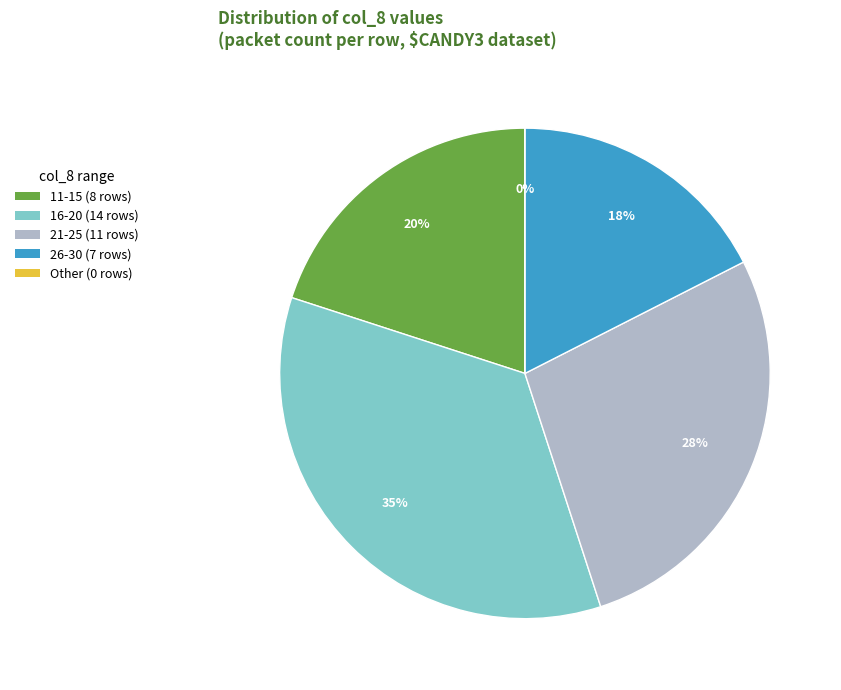

Is the sum of 31 and 5 greater than half?

No